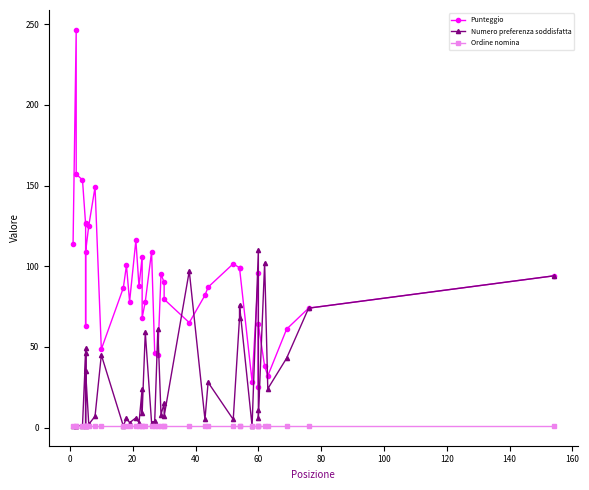

Is this an area chart (filled region under the line)?

No